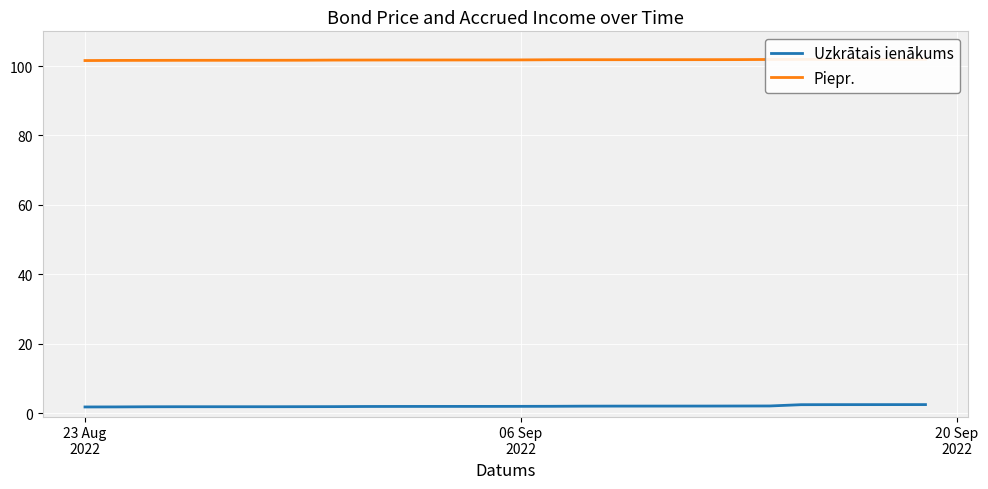

What is the maximum value for Uzkrātais ienākums?

2.4